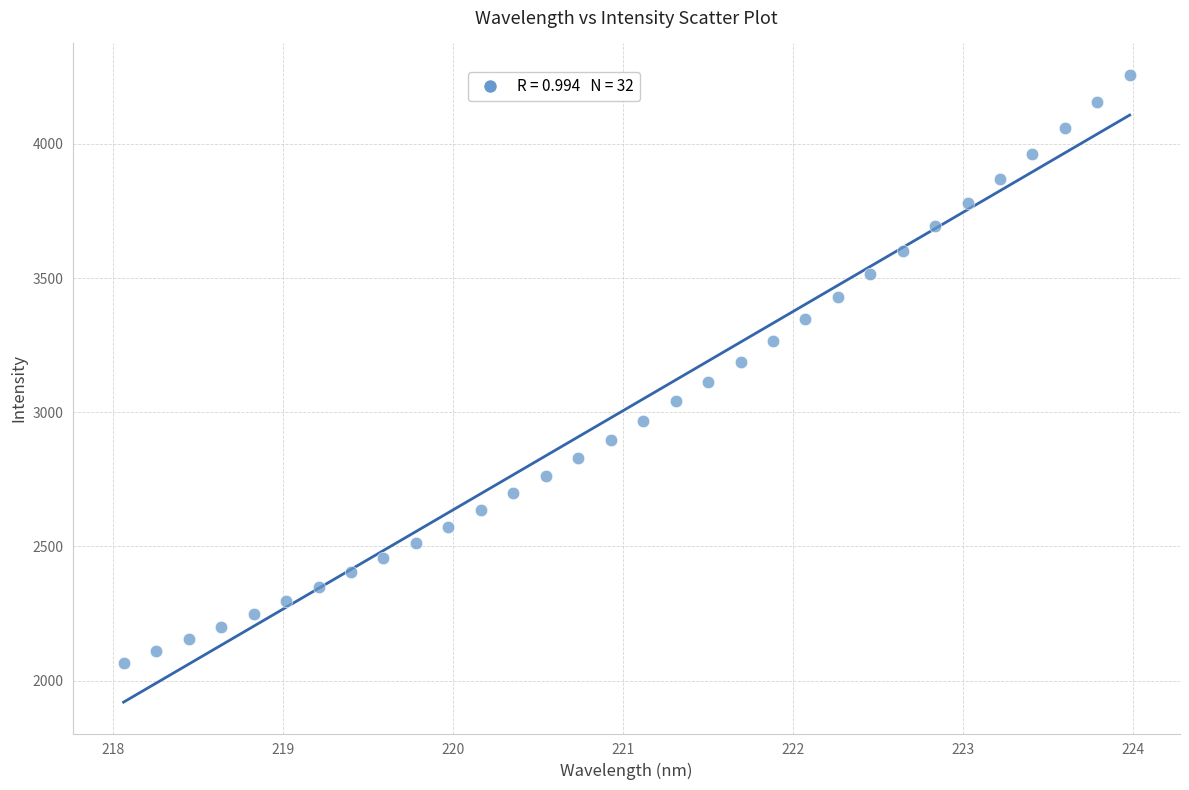

What is the range of X values (max minus min)?

5.9